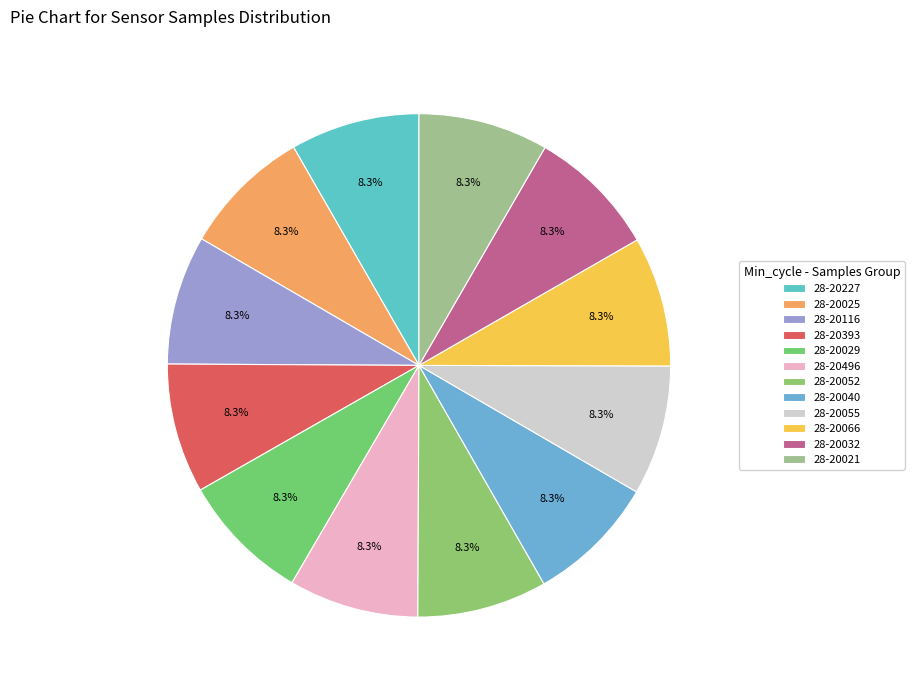

How many slices are in this pie chart?

12